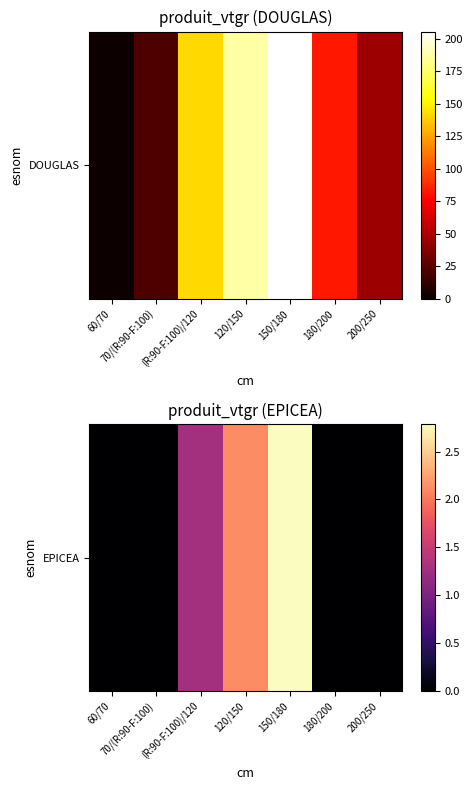

What is the change in value from 70/(R:90-F:100) to 150/180?

+2.8